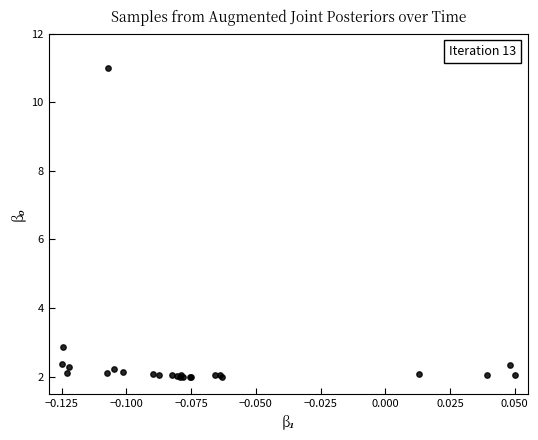

What Y value in the scatter plot is closest to 6?

2.8